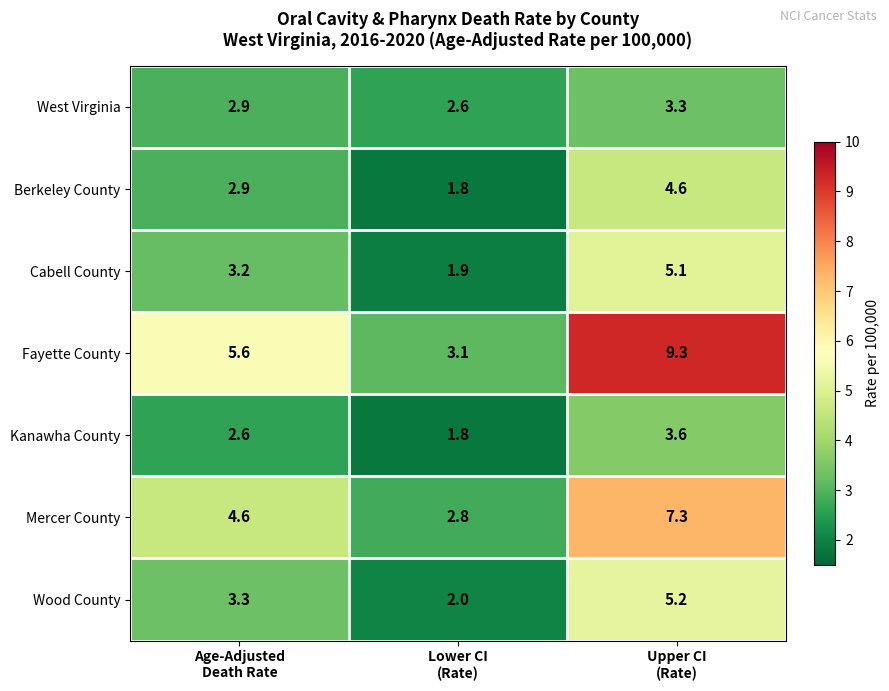

What is the difference between the maximum and minimum values in the West Virginia series?

0.7